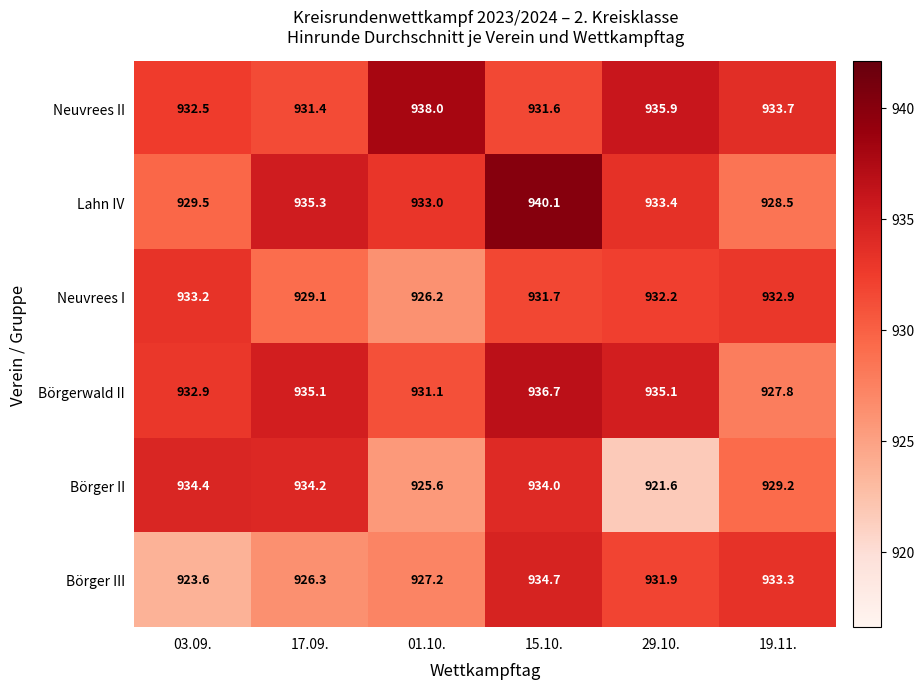

List the labels in order of Neuvrees I value, smallest first.

01.10., 17.09., 15.10., 29.10., 19.11., 03.09.